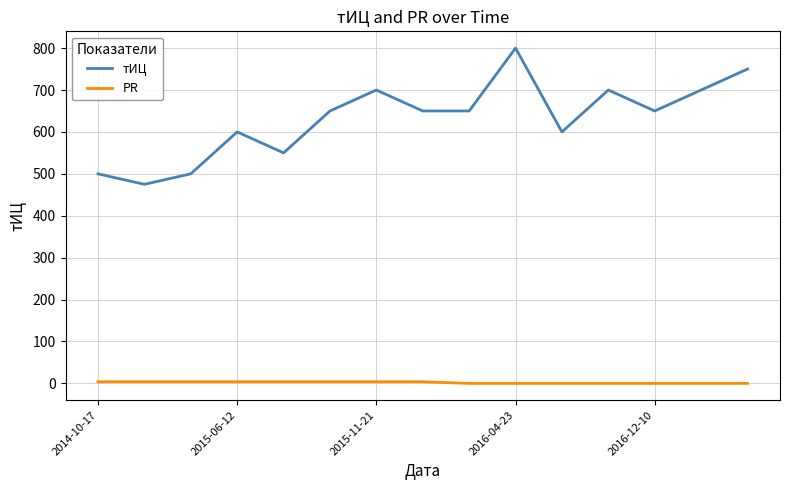

True or false: тИЦ and PR intersect in this chart.

False